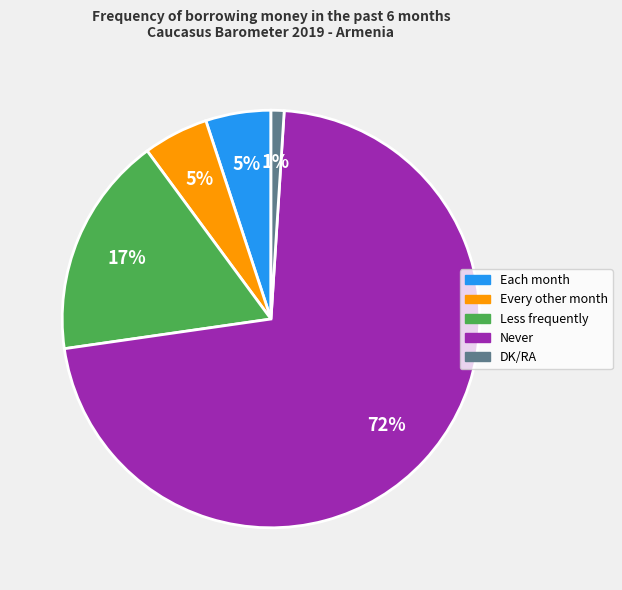

To the nearest percent, what is the difference between the largest and smallest slice percentages?

71%